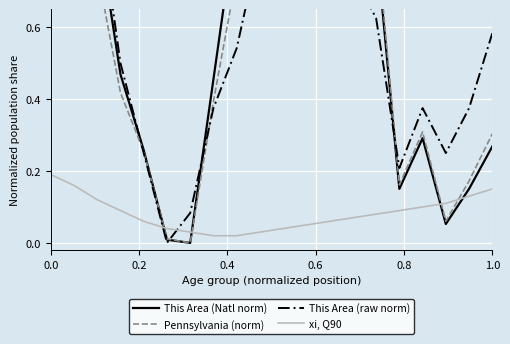

The value of xi, Q90 at 0.0 is 0.1. True or false?

False